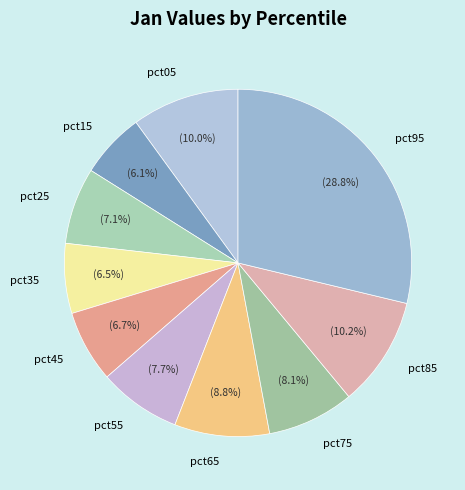

Do pct15 and pct65 together represent more than half of the pie?

No